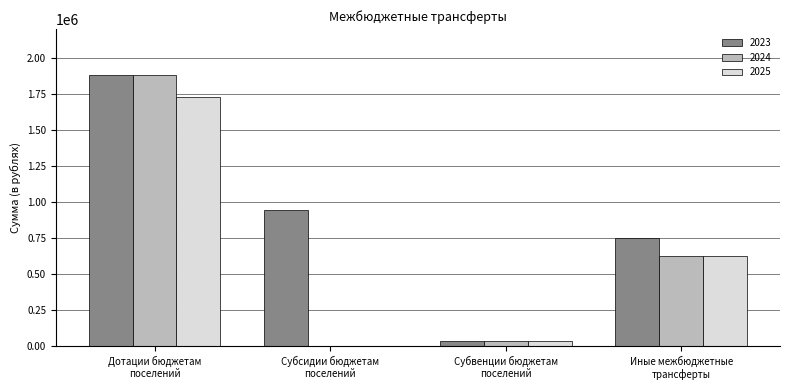

What is the greatest value displayed?

1884009.0